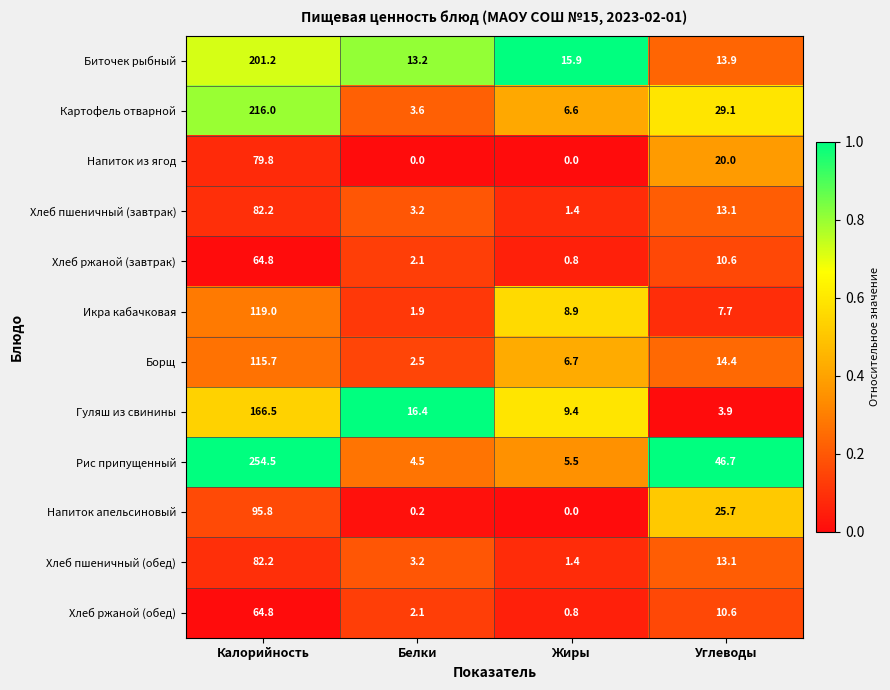

Which series has the largest total across all categories?

Рис припущенный